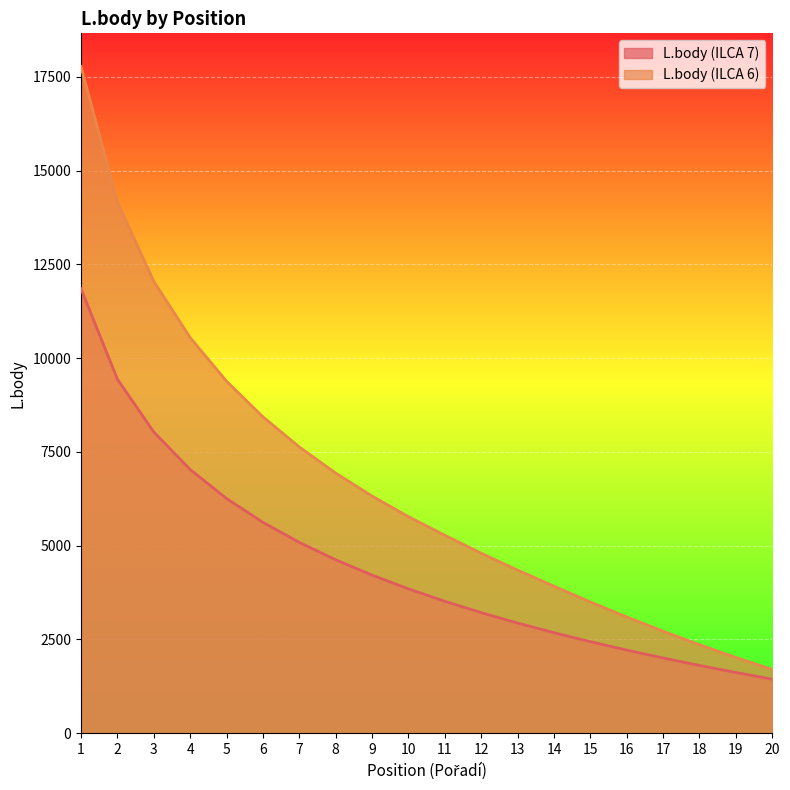

At which category is the sum across all series the highest?

1